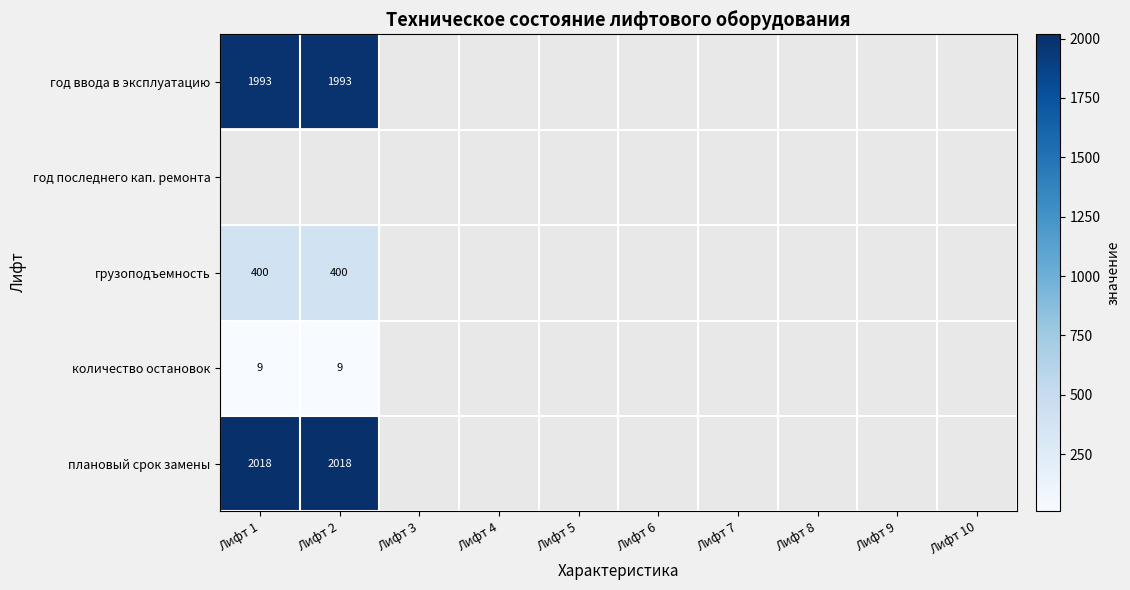

True or false: грузоподъемность has a value of 157 at Лифт 2.

False